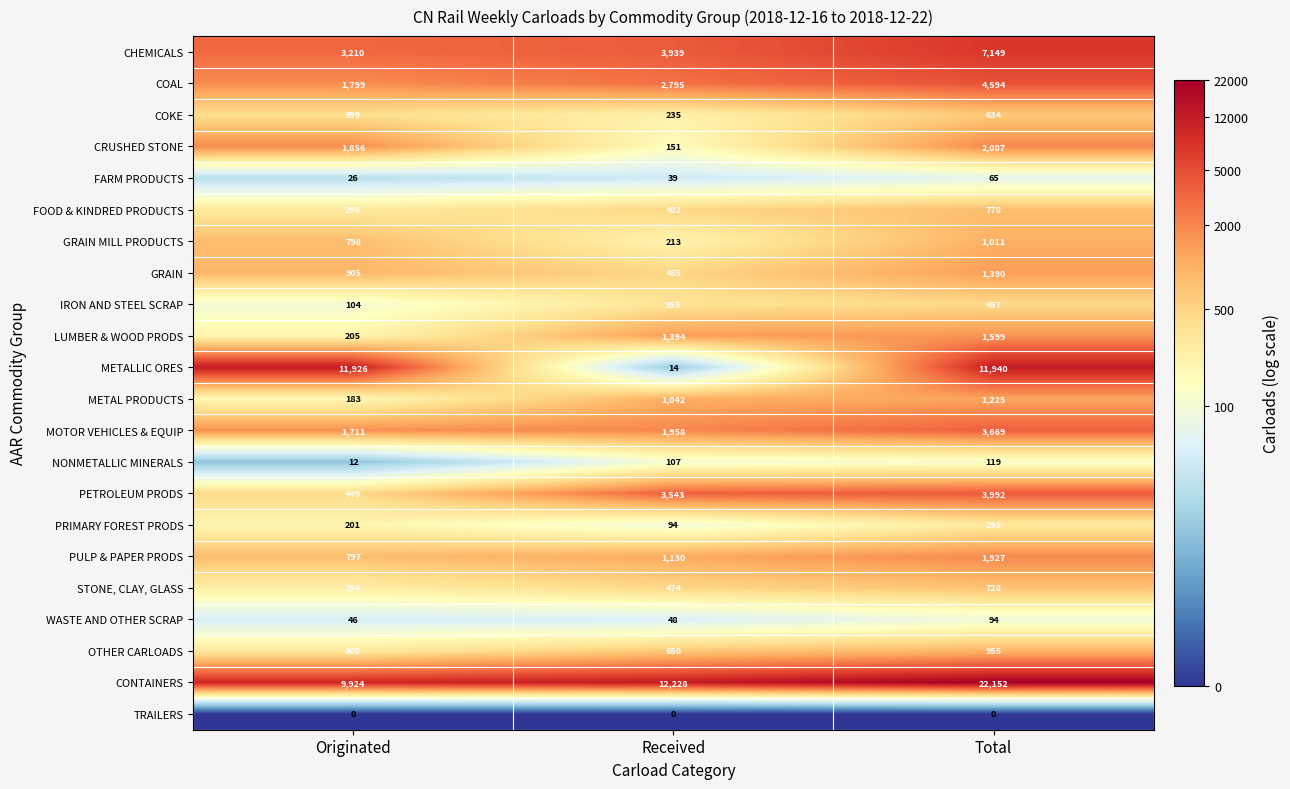

Which category has the highest value in the METALLIC ORES series?

Total